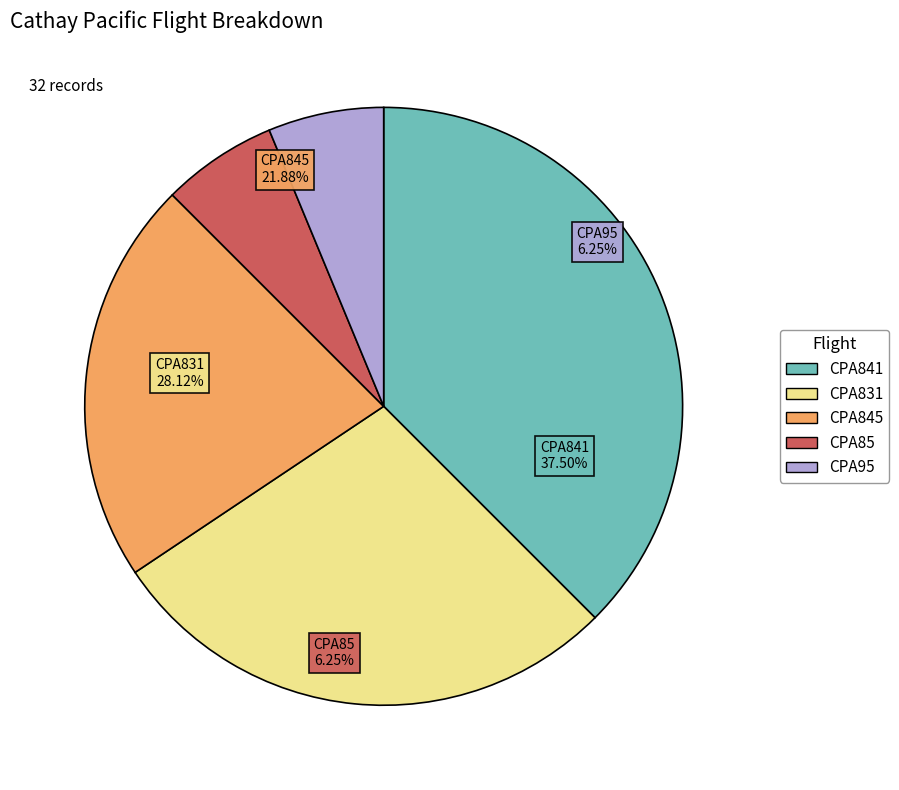

Is CPA845 the majority of the pie?

No